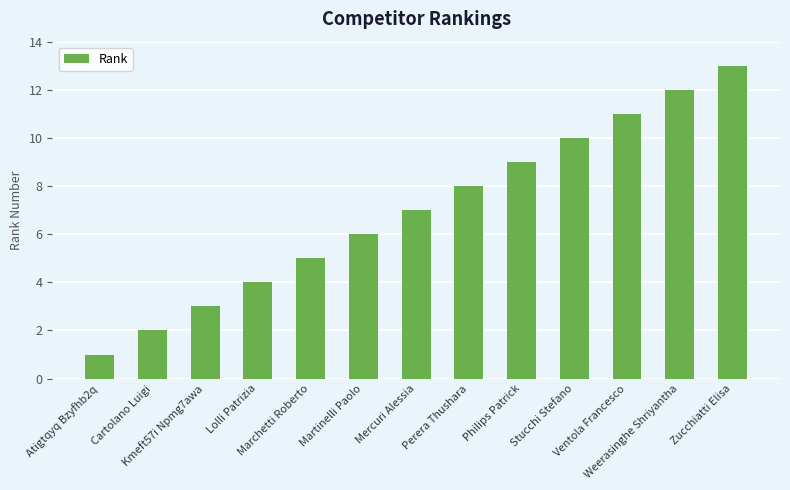

List the labels in order of value, largest first.

Zucchiatti Elisa, Weerasinghe Shriyantha, Ventola Francesco, Stucchi Stefano, Philips Patrick, Perera Thushara, Mercuri Alessia, Martinelli Paolo, Marchetti Roberto, Lolli Patrizia, Kmeft57i Npmg7awa, Cartolano Luigi, Atigtqyq Bzyfhb2q